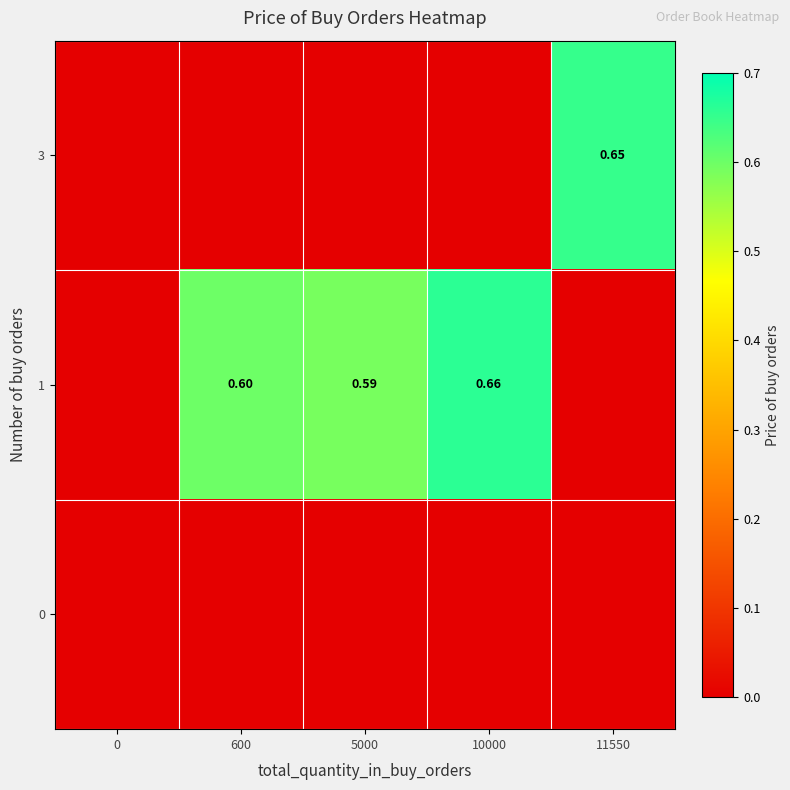

How many values in row_1 are above zero?

3